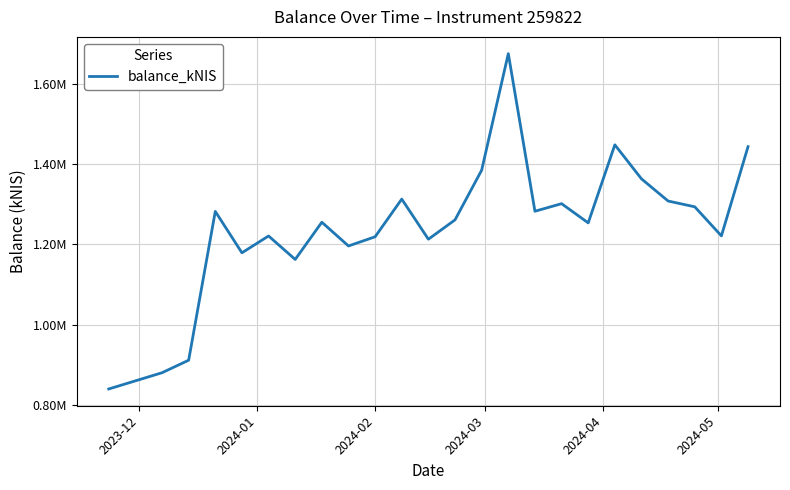

Does the chart have visible grid lines?

Yes